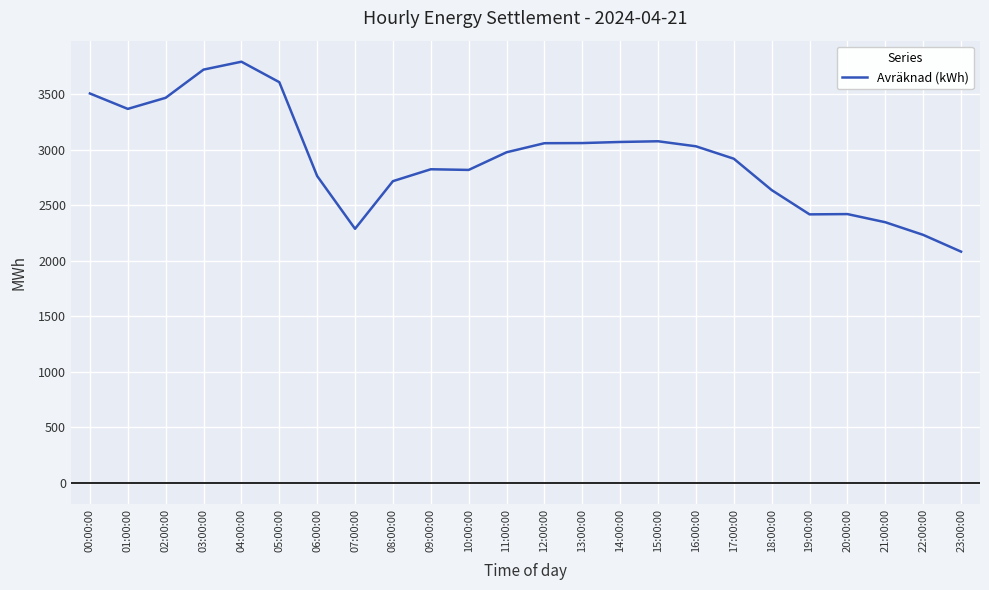

Read the value at 23:00:00.

2081.8